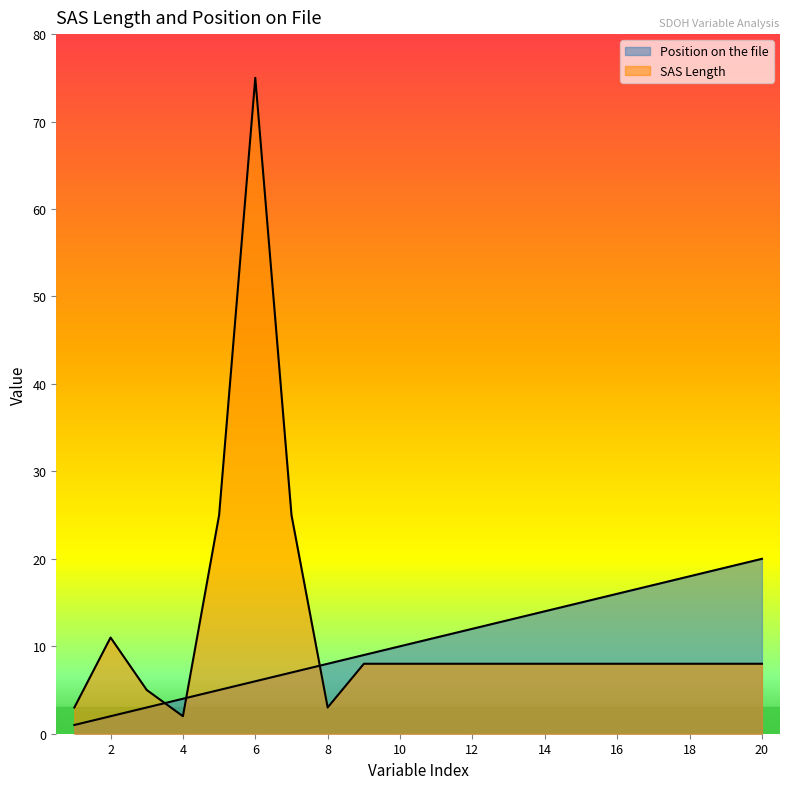

Reading left to right, list all the values displayed in this chart.

Position on the file: 1	2	3	4	5	6	7	8	9	10	11	12	13	14	15	16	17	18	19	20
SAS Length: 3	11	5	2	25	75	25	3	8	8	8	8	8	8	8	8	8	8	8	8